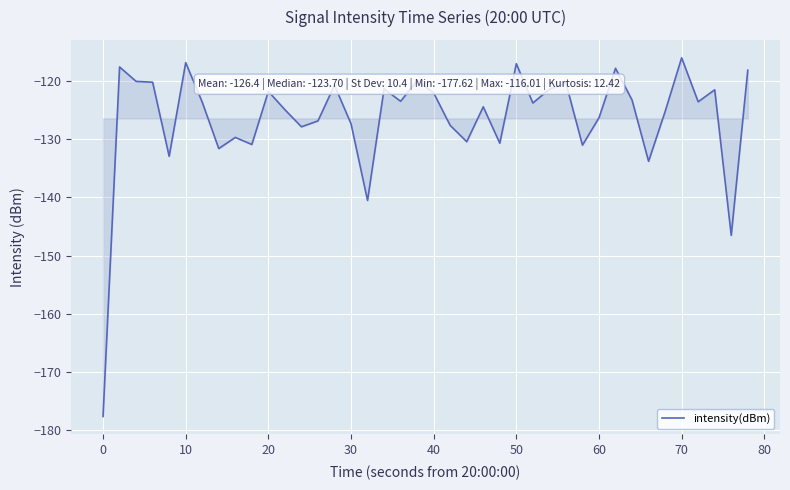

How many lines are shown in the chart?

1